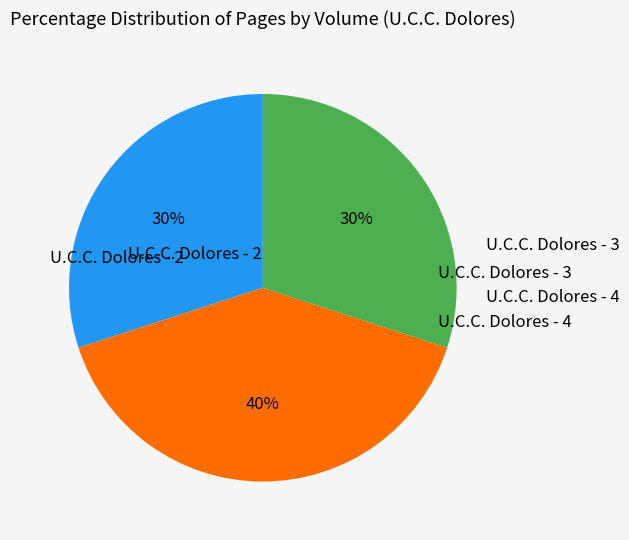

Does any single category account for the majority?

No